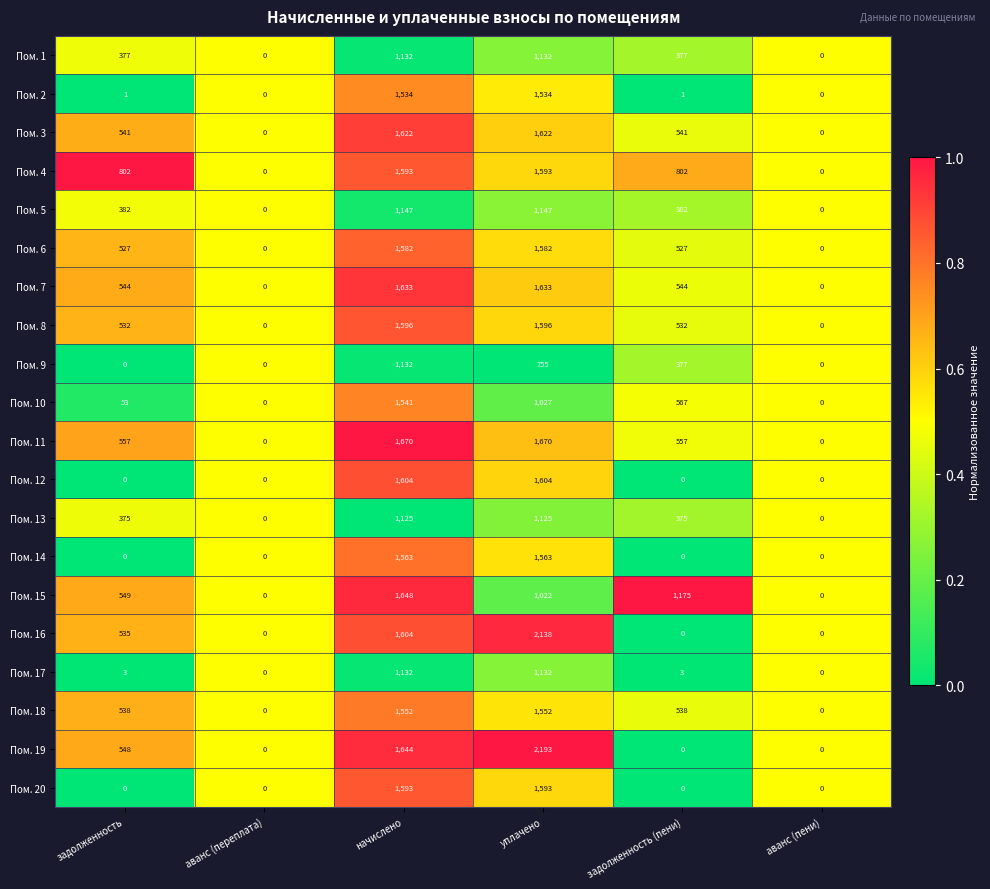

What is the greatest value displayed?

2193